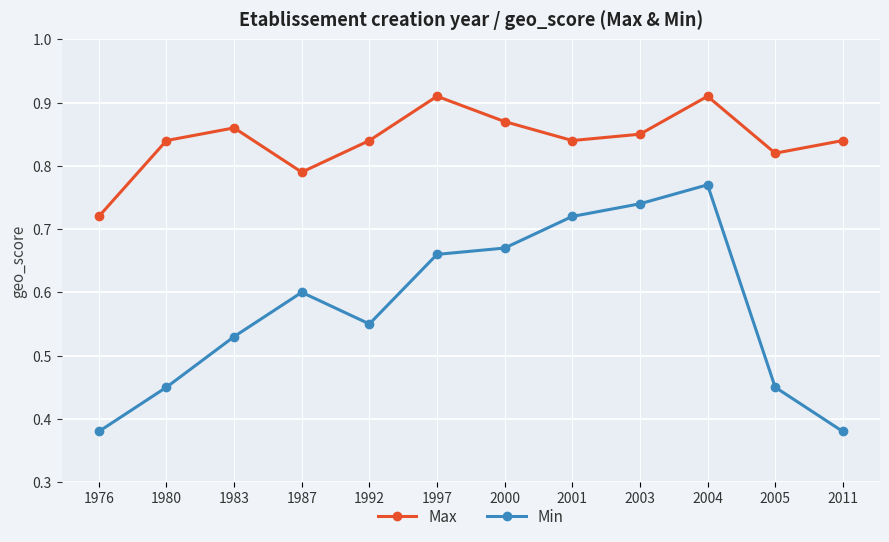

The value of Min at 1983 is 0.1. True or false?

False